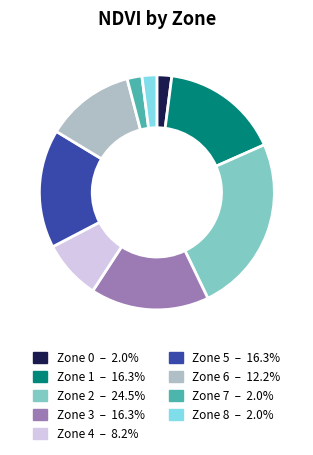

Does Zone 6 account for over 50% of the chart?

No